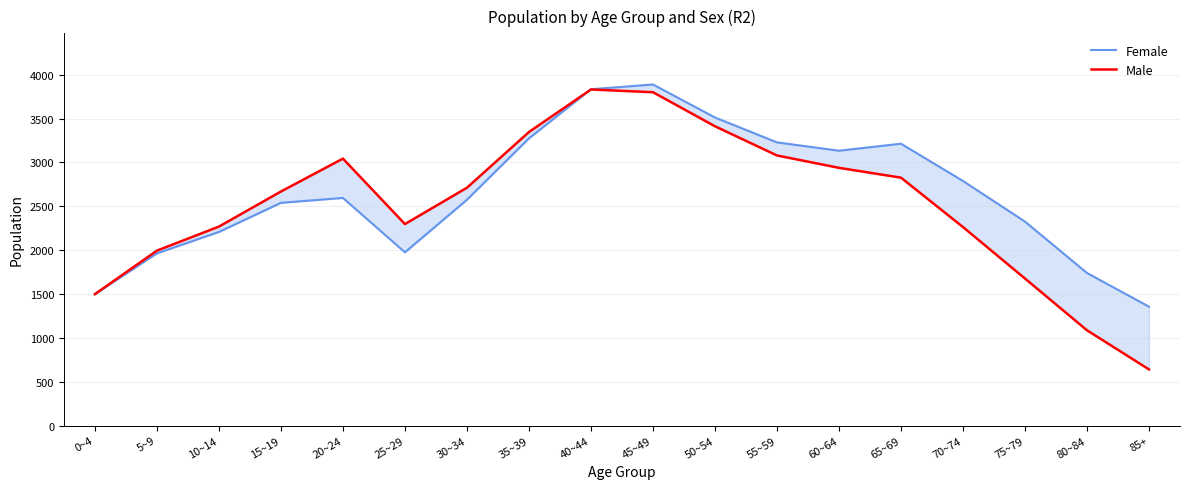

At how many categories does at least one series exceed 1773?

15